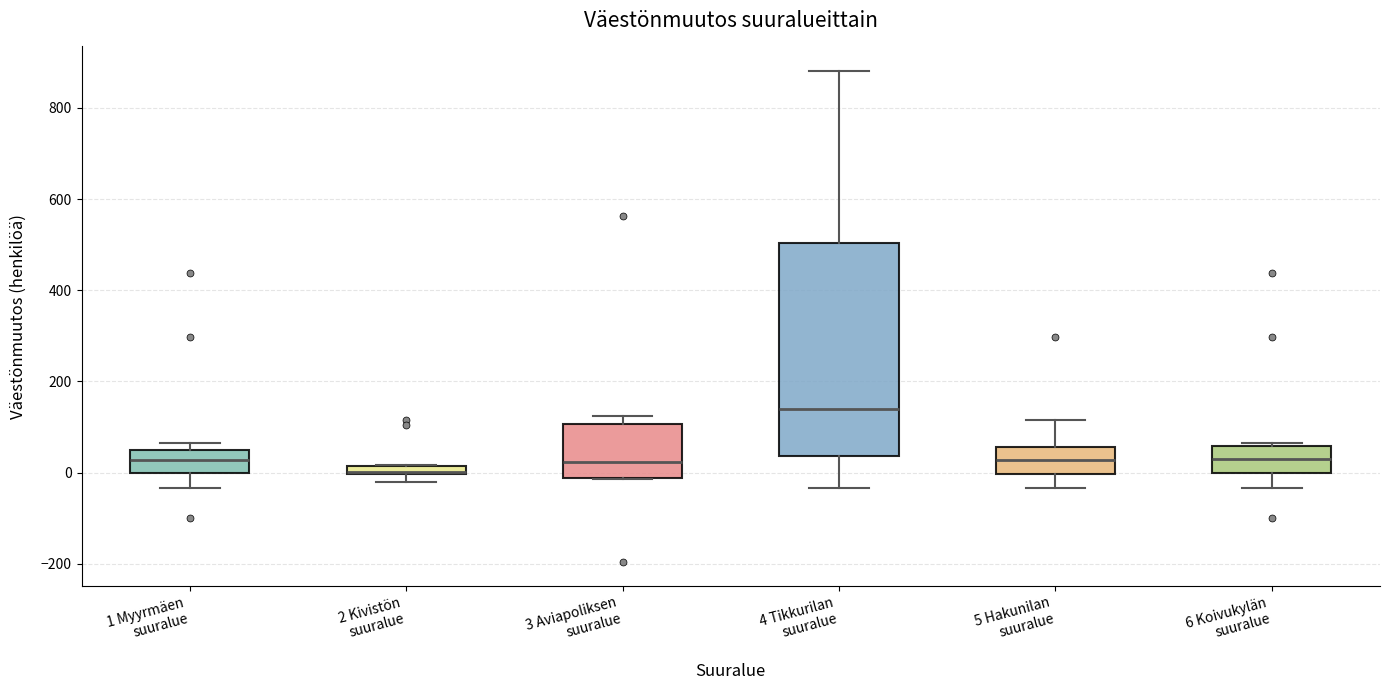

Which box is the tallest, from its lower edge to its upper edge?

4 Tikkurilan suuralue